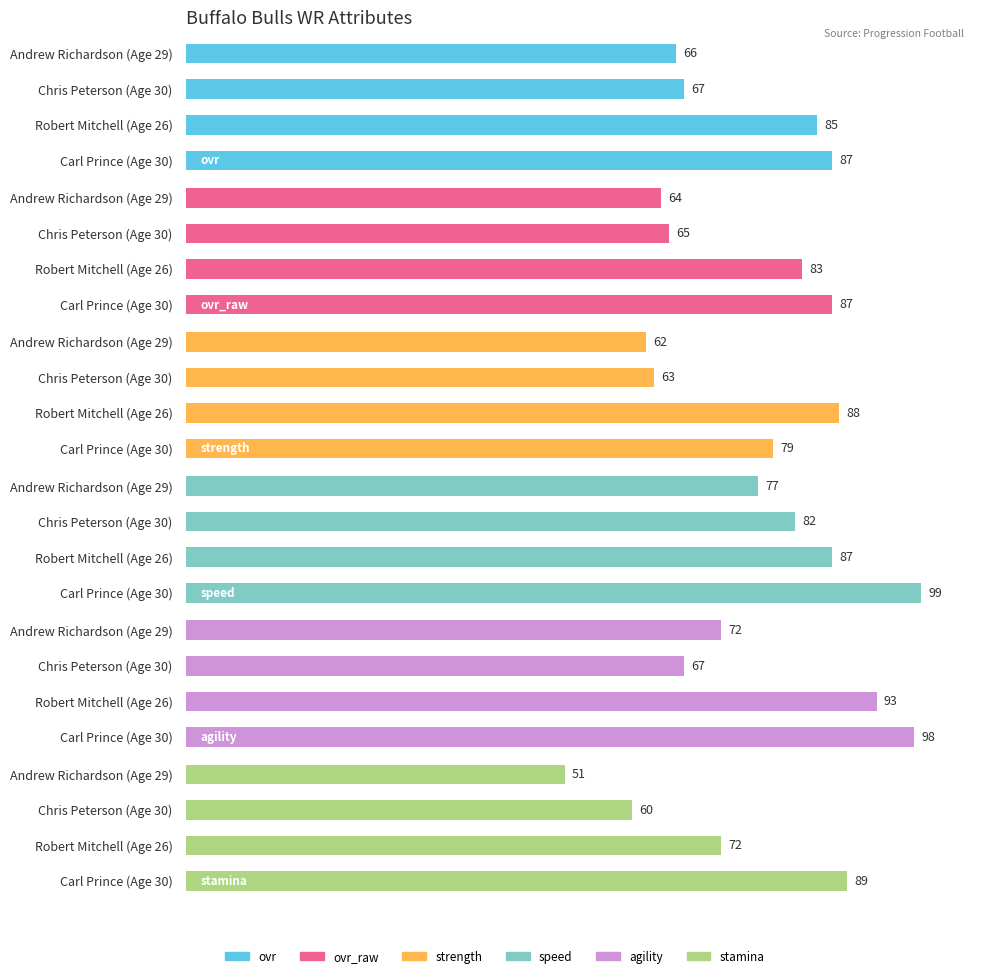

Rank the series at Andrew Richardson (Age 29) from highest to lowest value.

speed, agility, ovr, ovr_raw, strength, stamina